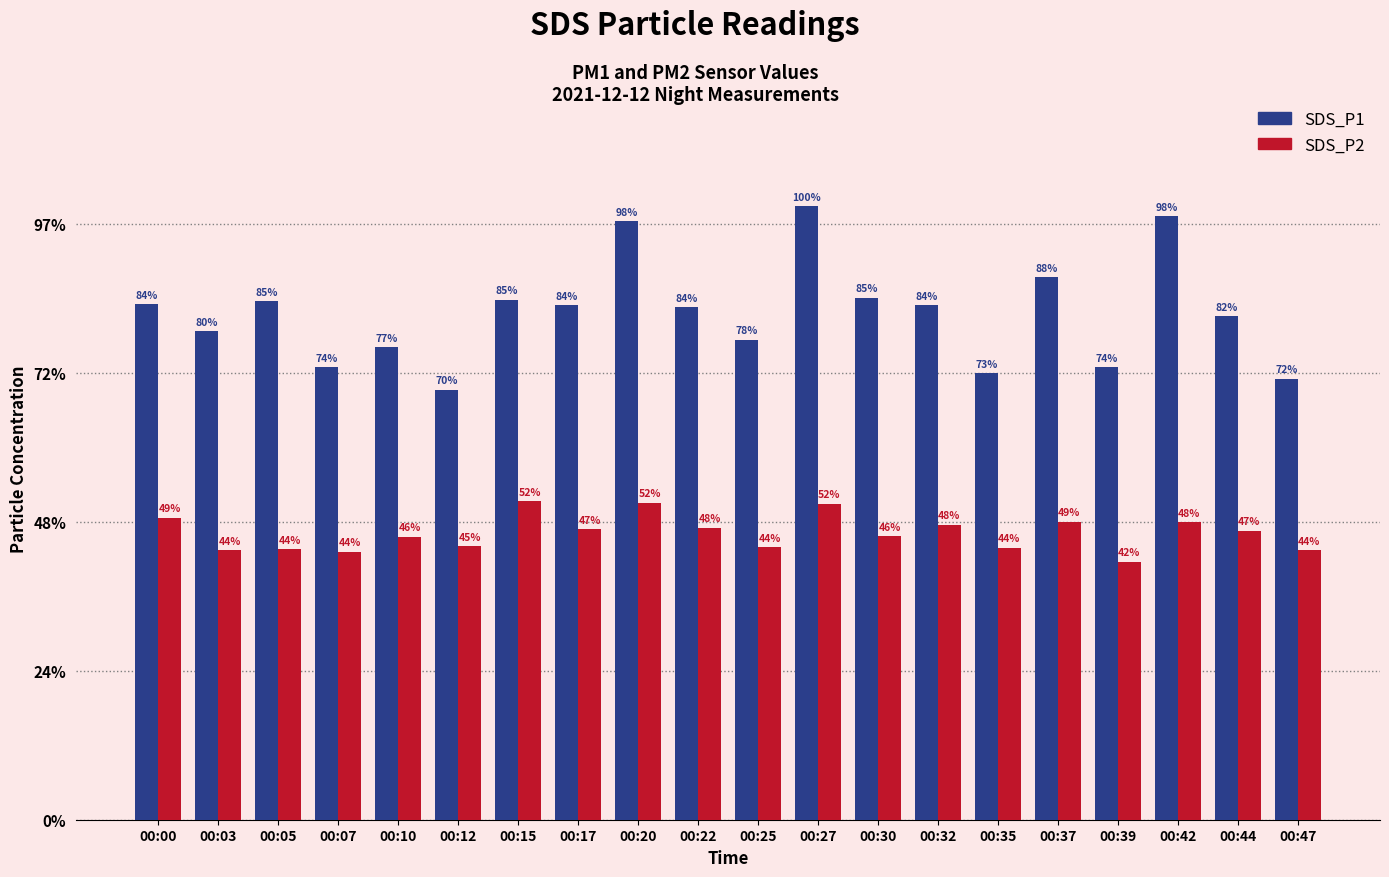

What are all the series names shown in the legend?

SDS_P1, SDS_P2